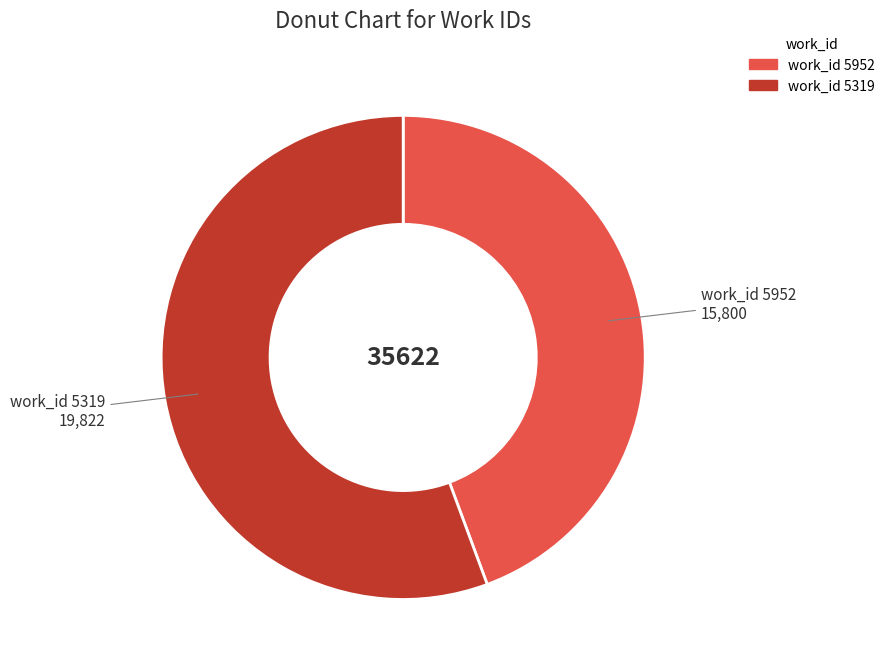

Count the number of slices in the pie.

2